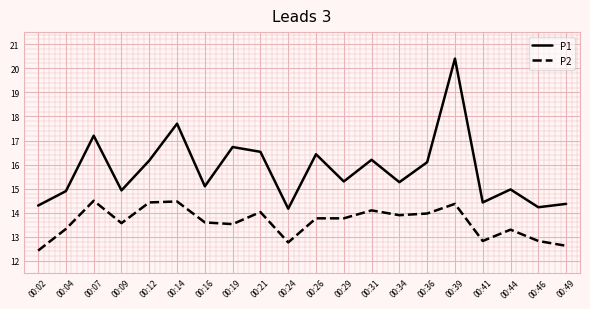

Is it true that P2 equals 12.8 at 00:46?

True